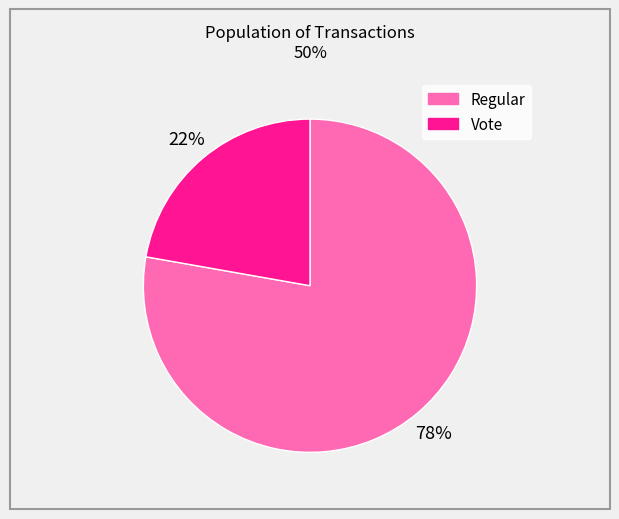

To the nearest percent, what is the difference between the largest and smallest slice percentages?

56%